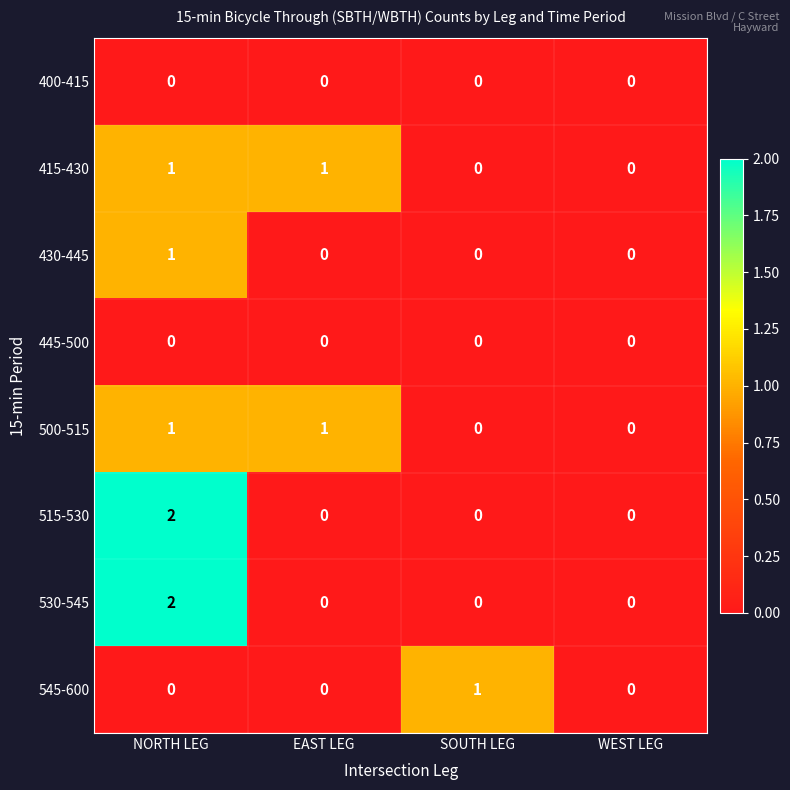

Count the 530-545 values in the range 0 to 2.

4